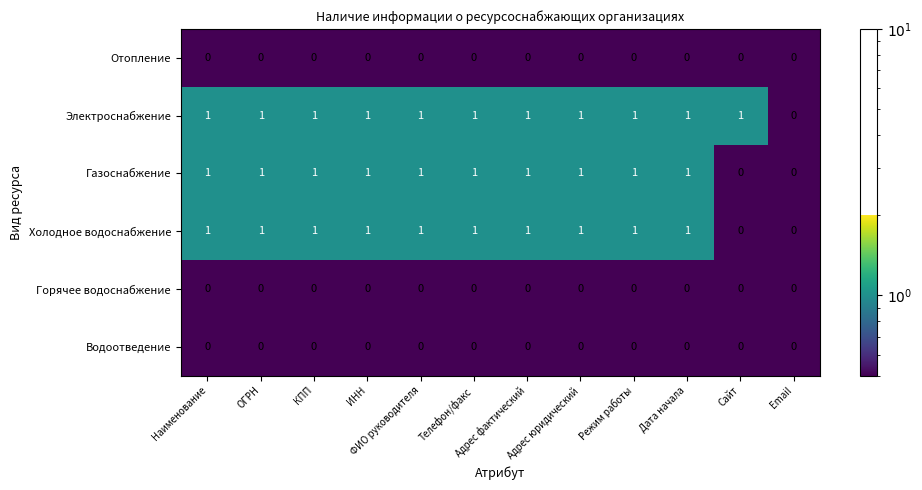

At which label does Электроснабжение reach its minimum?

Email